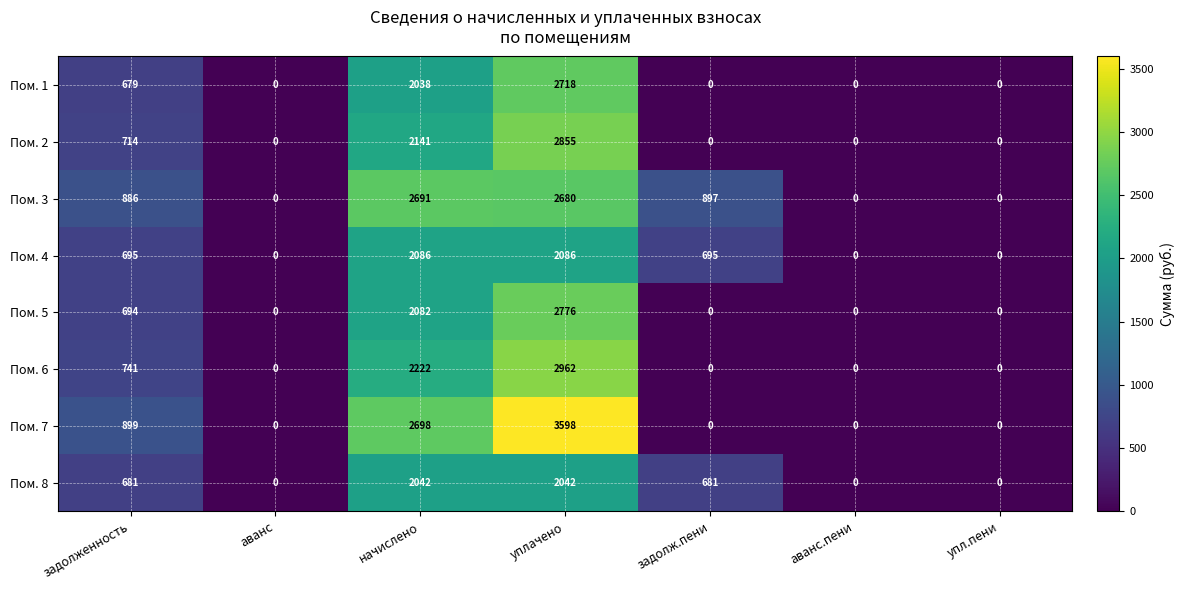

What is the sum of the Пом. 1 values at аванс and уплачено?

2718